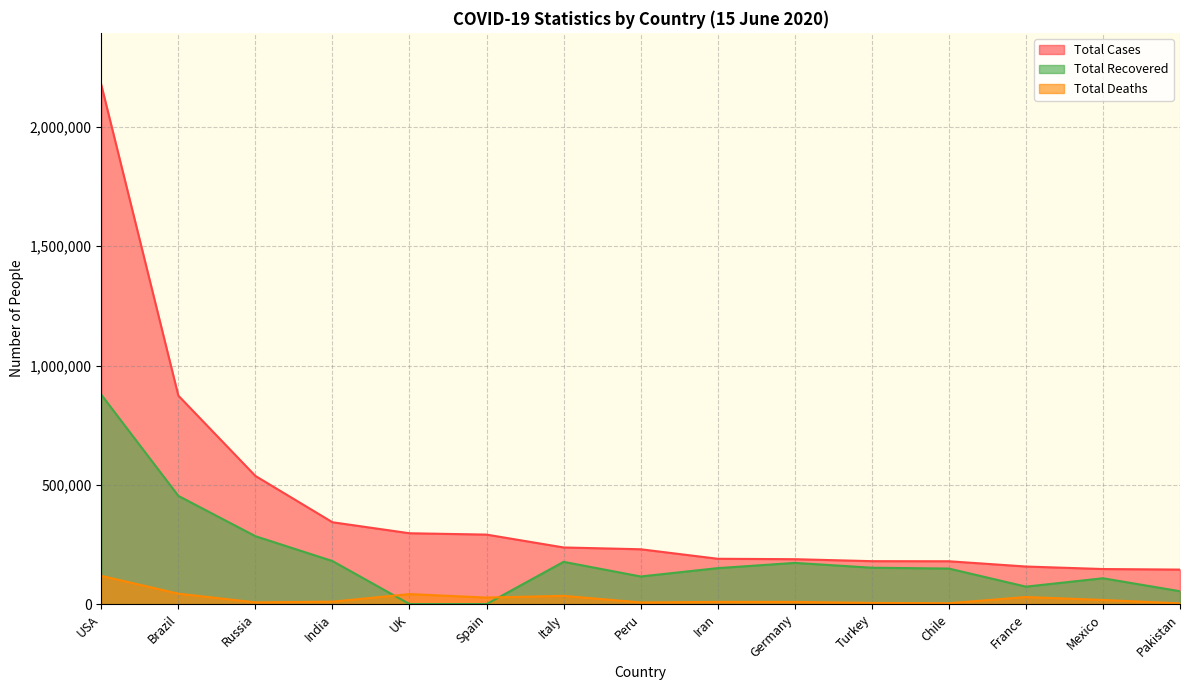

What position from the right is Pakistan?

1